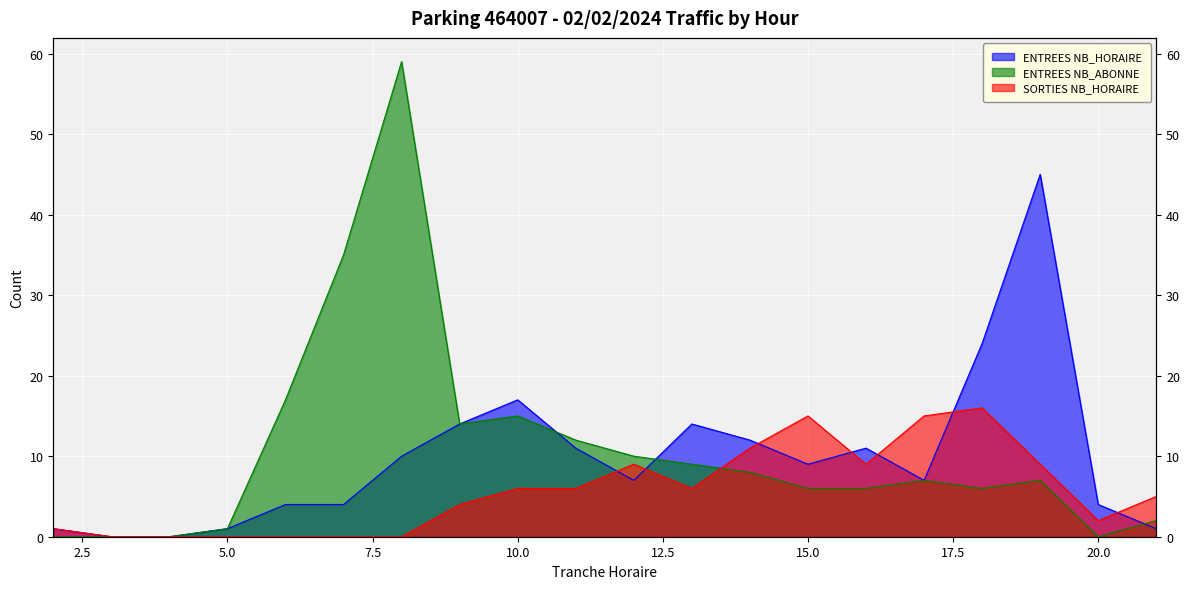

List the labels in order of ENTREES NB_HORAIRE value, largest first.

19, 18, 10, 9, 13, 14, 11, 16, 8, 15, 12, 17, 6, 7, 20, 2, 5, 21, 3, 4